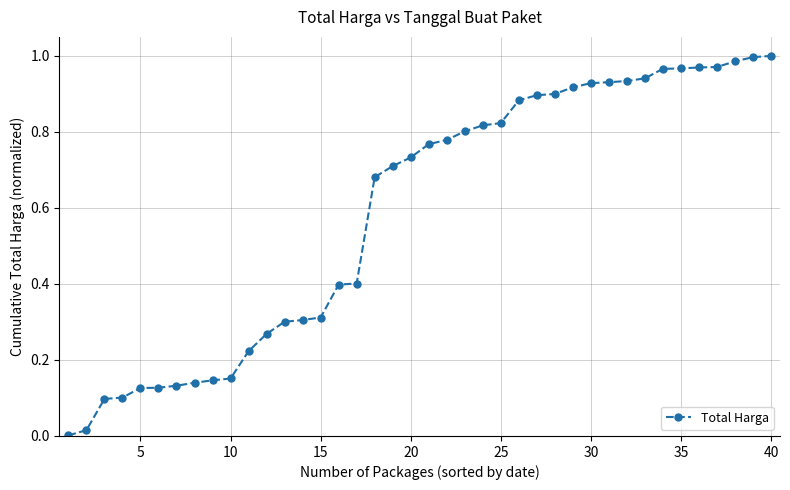

What is the sum of all values?

23.5